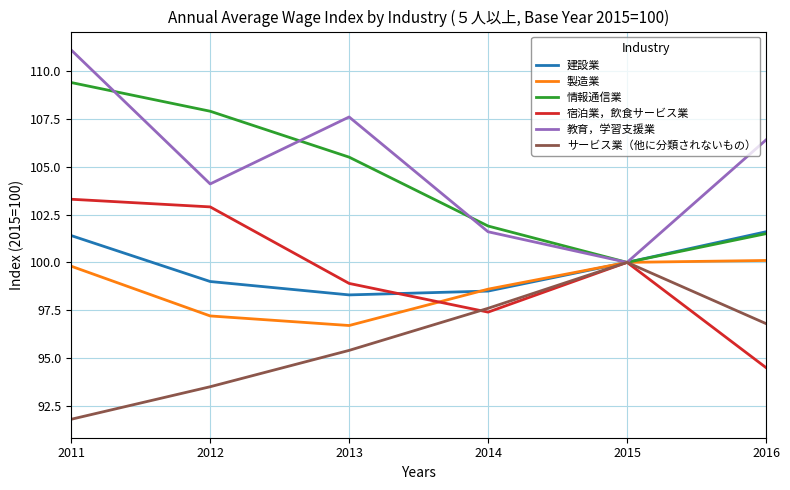

The 製造業 series shows 100.0 at 2015. True or false?

True